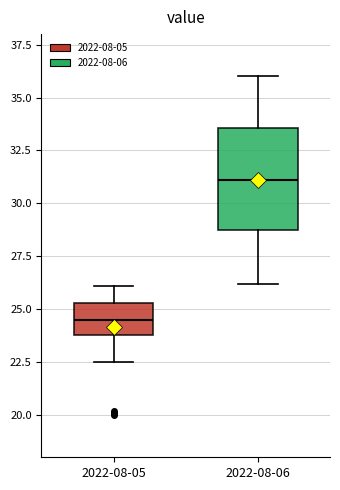

Comparing the boxes themselves (not the whiskers), which one is the tallest?

2022-08-06